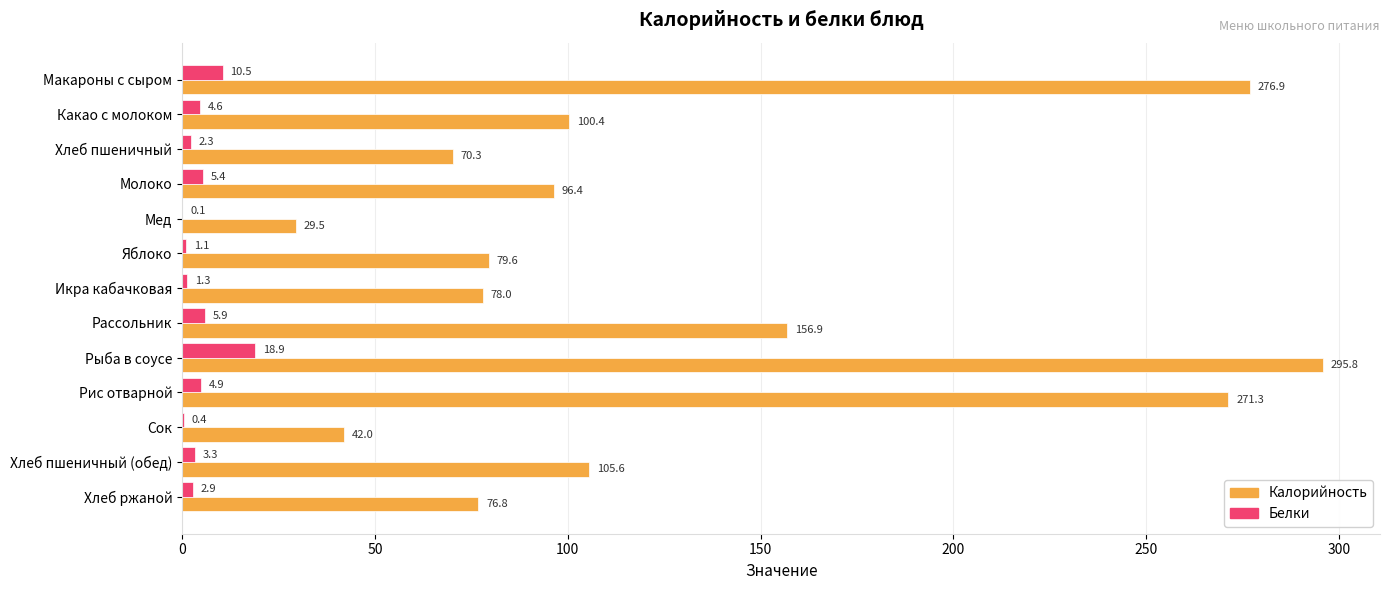

At which category is the sum across all series the highest?

Рыба в соусе